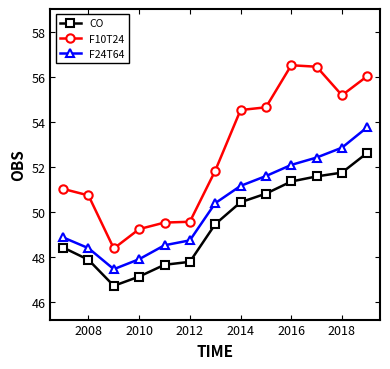

List the series in order of their peak value, highest first.

F10T24, F24T64, CO